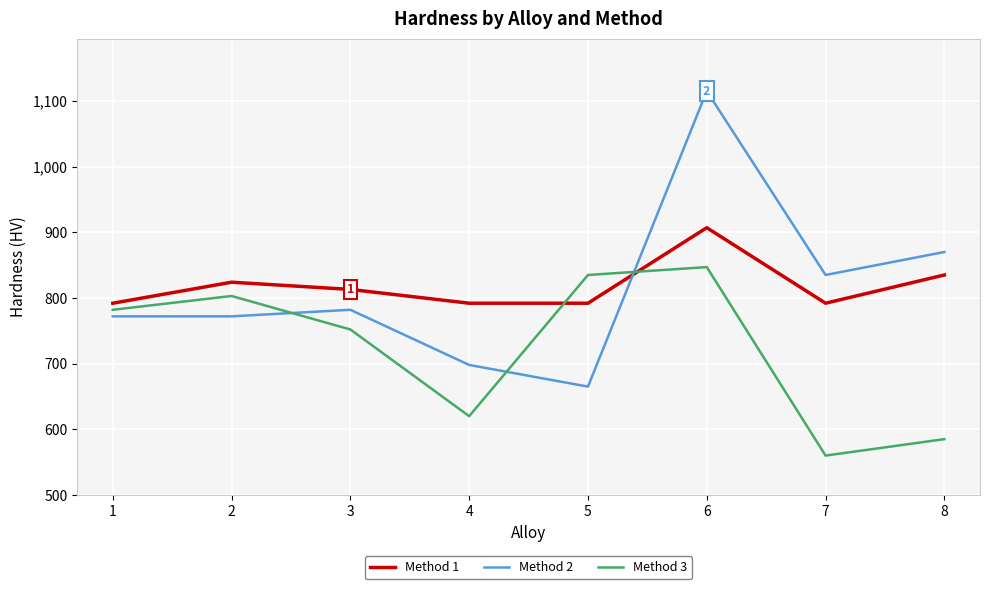

How many lines are shown in the chart?

3